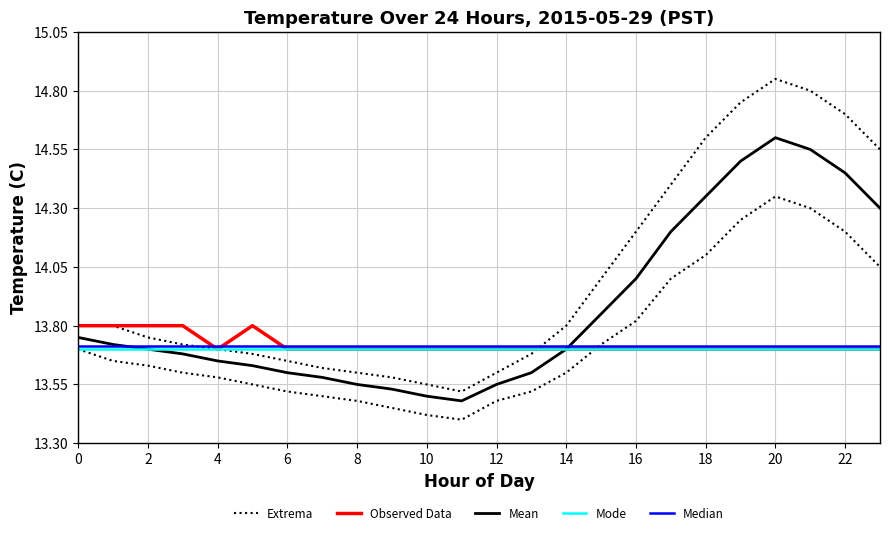

Is this an area chart (filled region under the line)?

No